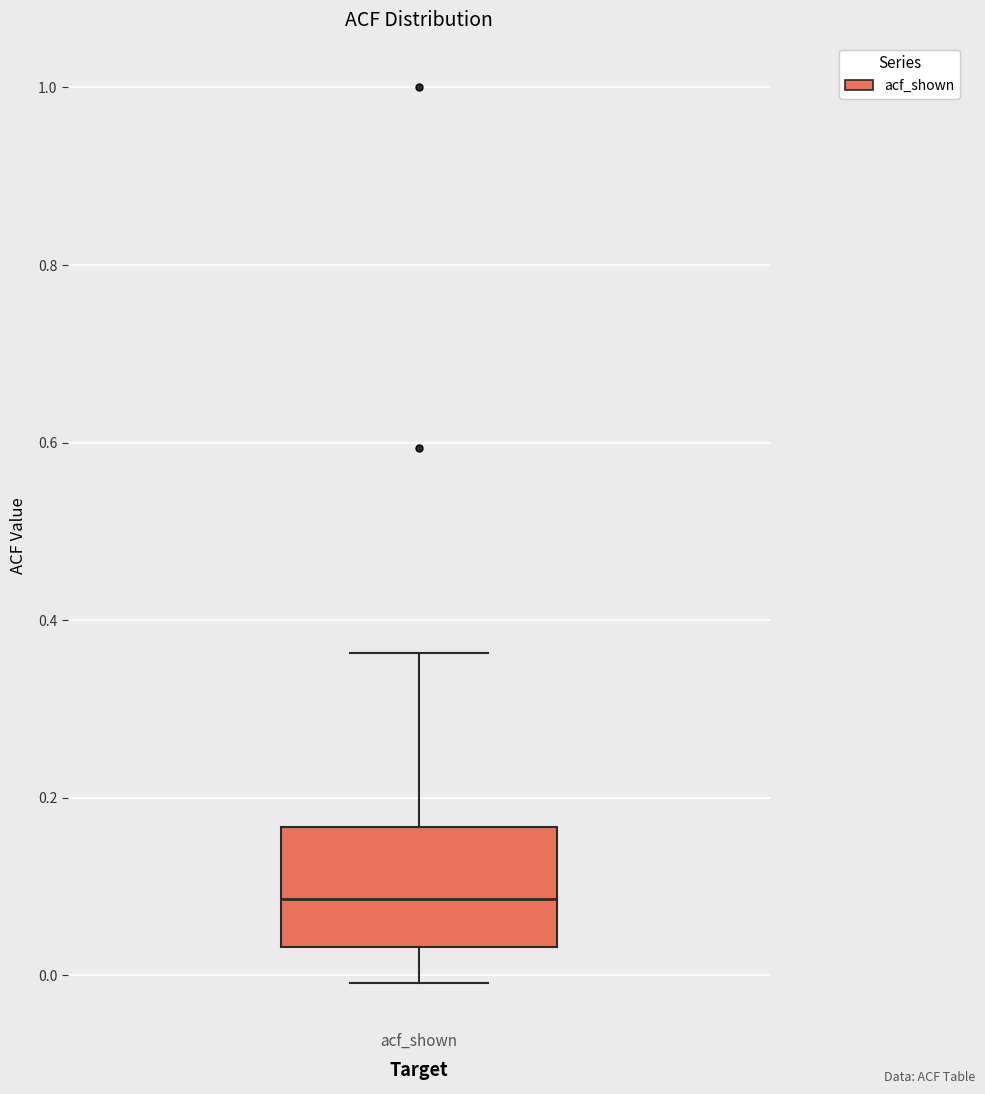

Where does the upper whisker of the box for acf_shown end on the y-axis? The values are not printed on the chart, so give them approximately, as read against the axis.

0.36